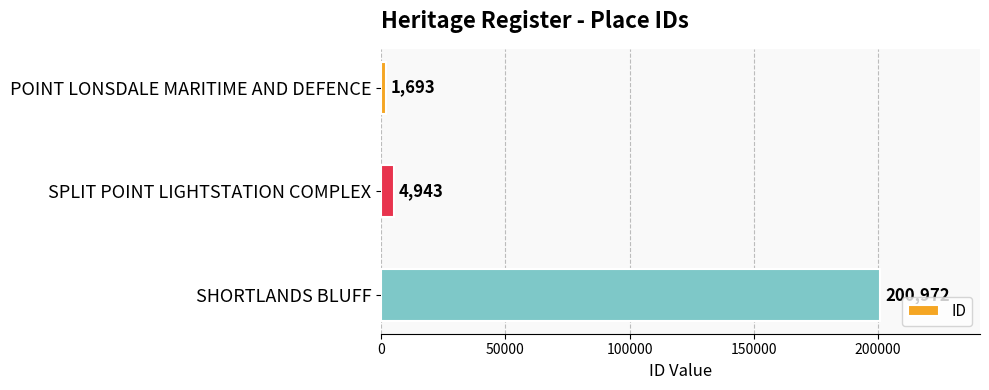

How many data points does each series have?

3